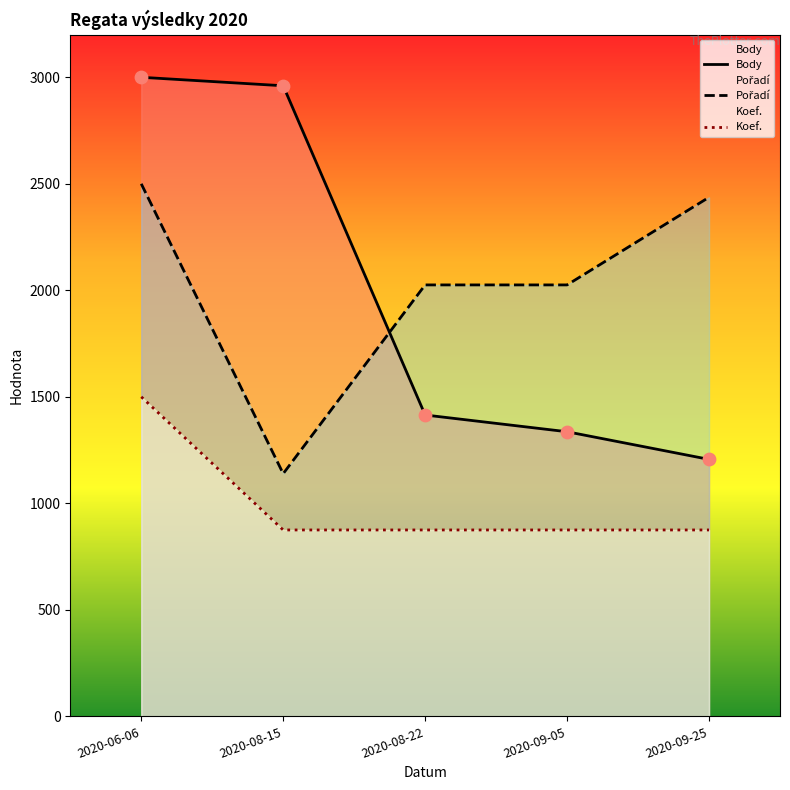

What is the total value across all series at 2020-08-22?

4315.0